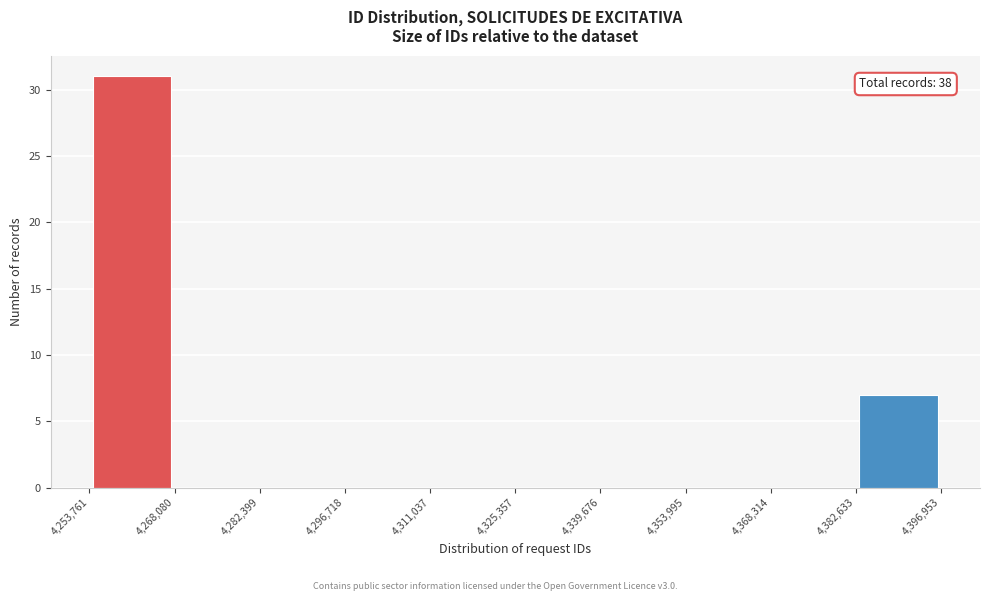

Which range on the x-axis has the tallest bar?

4,253,761 to 4,268,080